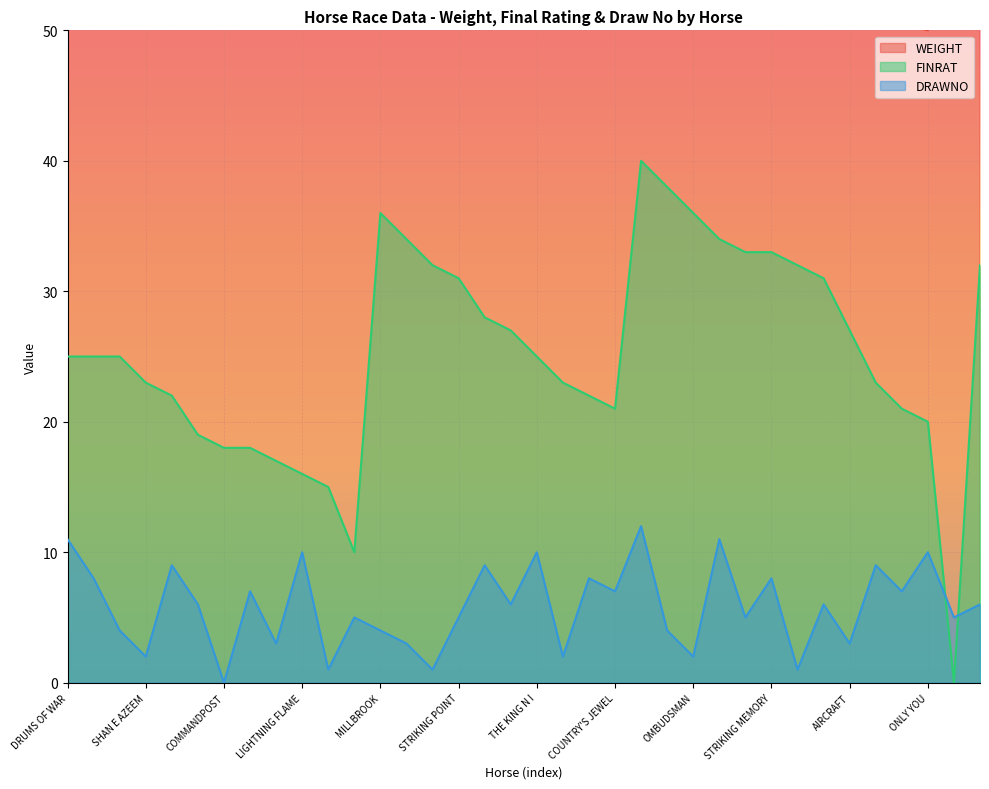

At which category is the sum across all series the highest?

SCRIBBLING HOPPER